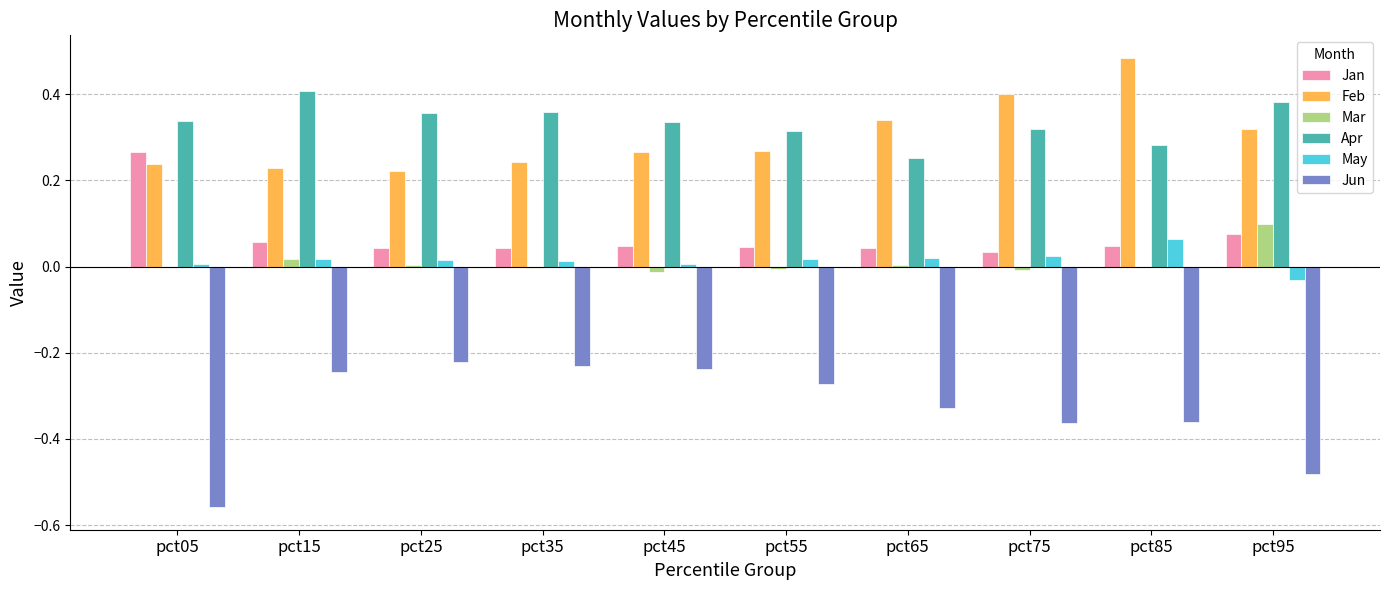

What is the spread (max minus min) of values at pct55?

0.6